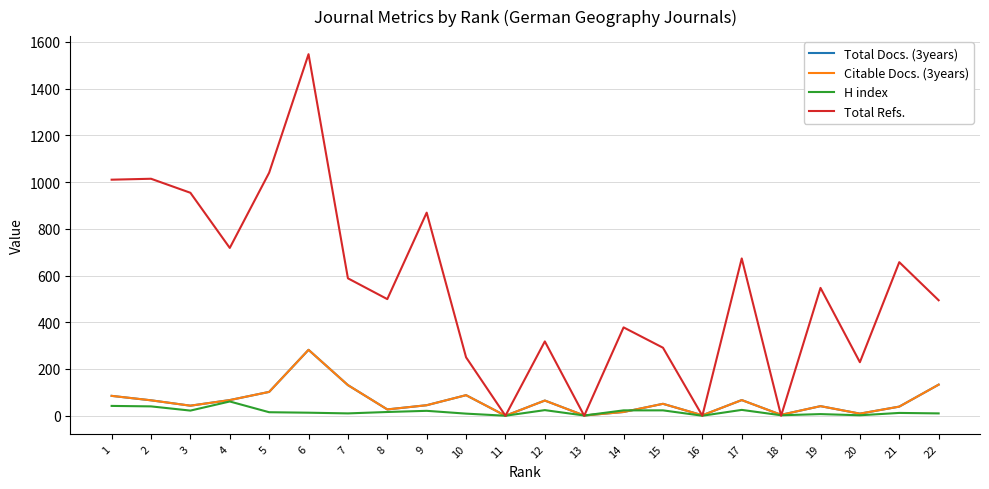

Is it true that Total Docs. (3years) equals 51 at 15?

True